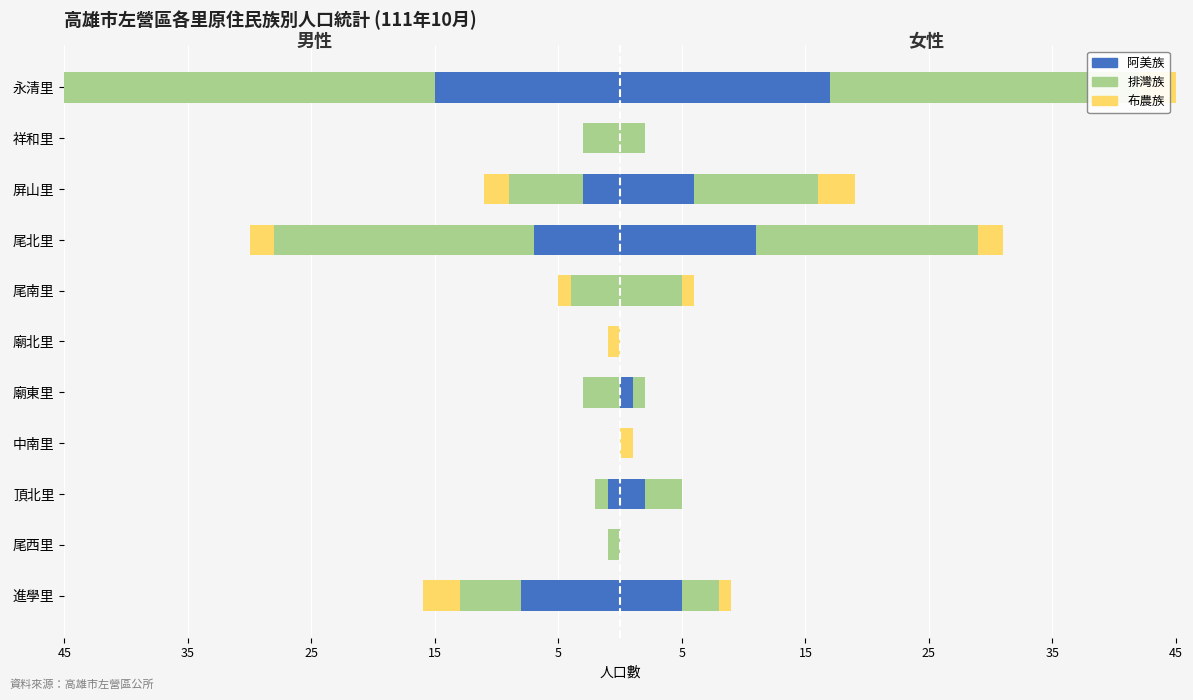

How many values in the 排灣族 (女) series are below 3?

5